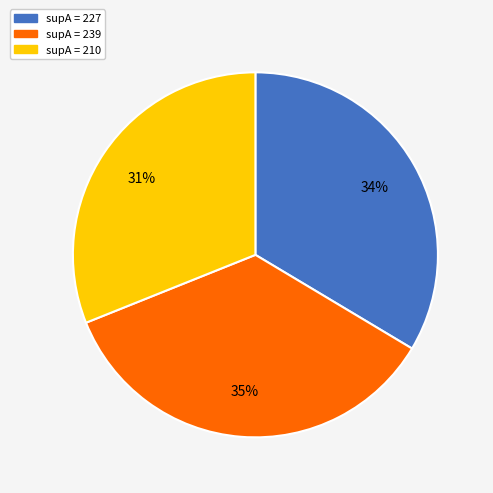

To the nearest percent, what is the average slice percentage?

33%